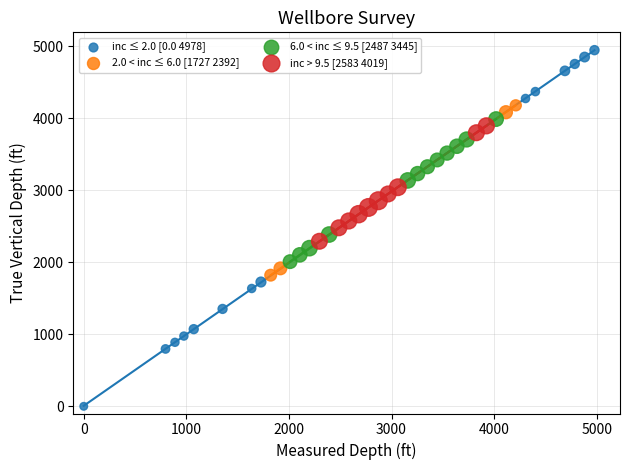

Which series reaches the minimum Y coordinate?

inc ≤ 2.0 [0.0 4978]